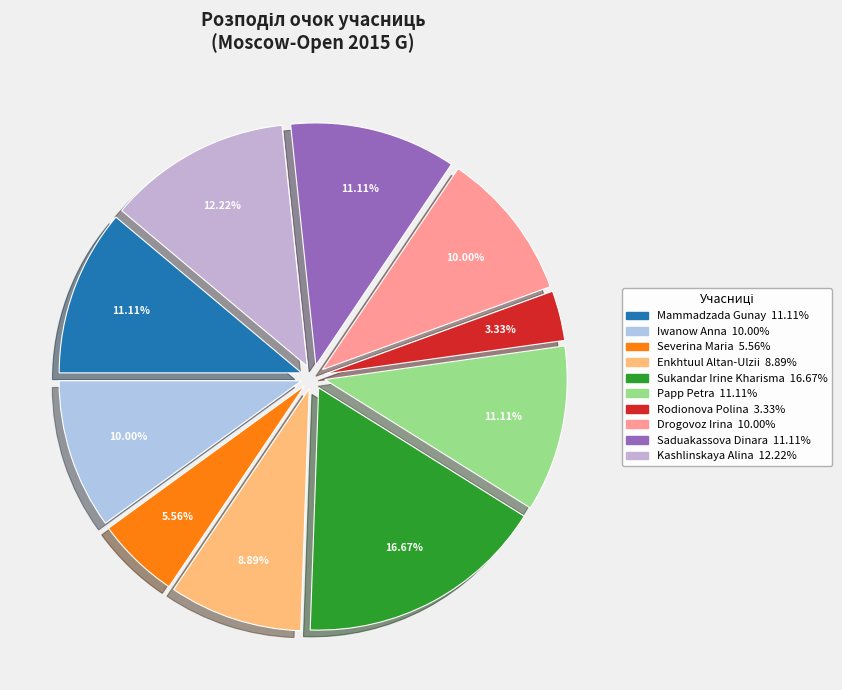

Which has a higher value, Drogovoz Irina or Enkhtuul Altan-Ulzii?

Drogovoz Irina